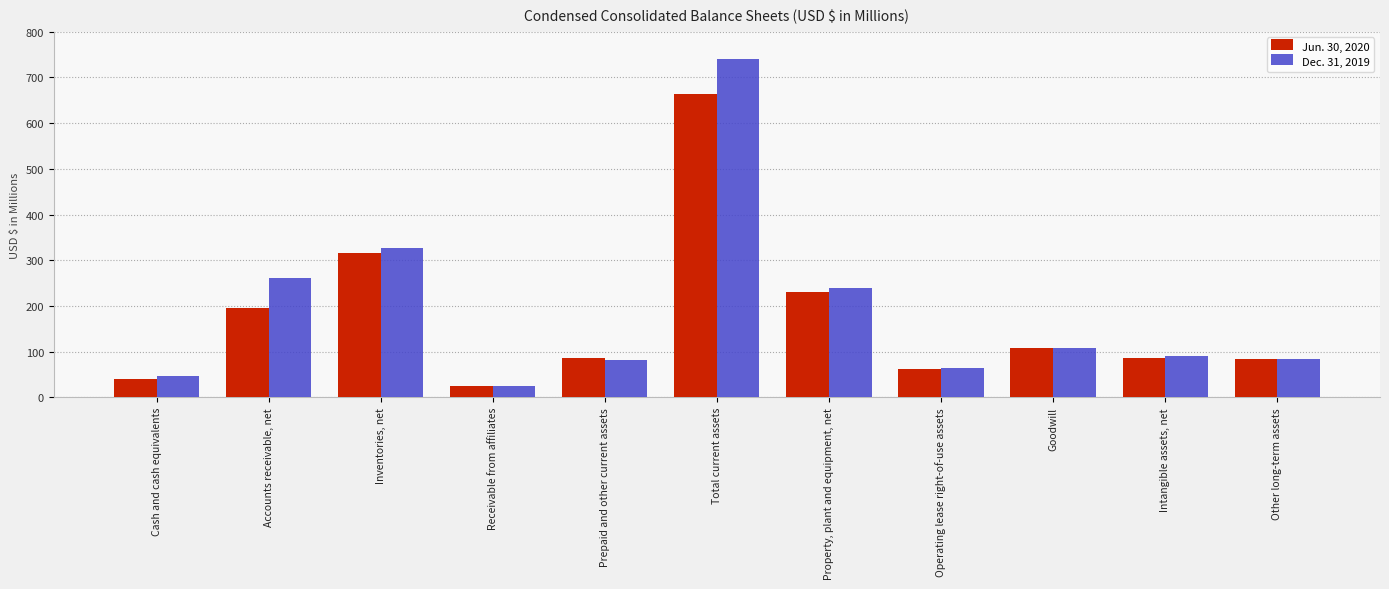

What value does the Dec. 31, 2019 series have at Inventories, net?

327.2